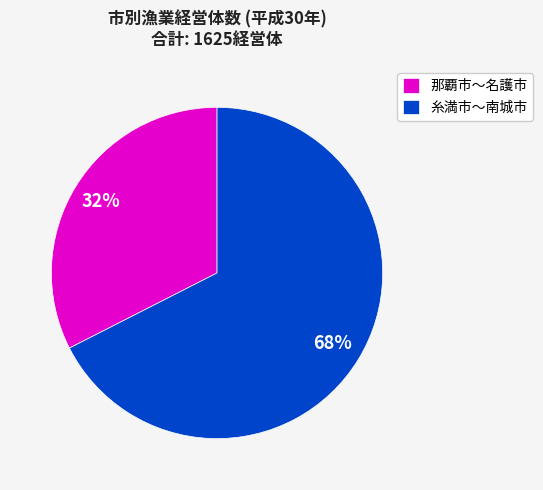

How many segments does this pie chart have?

2